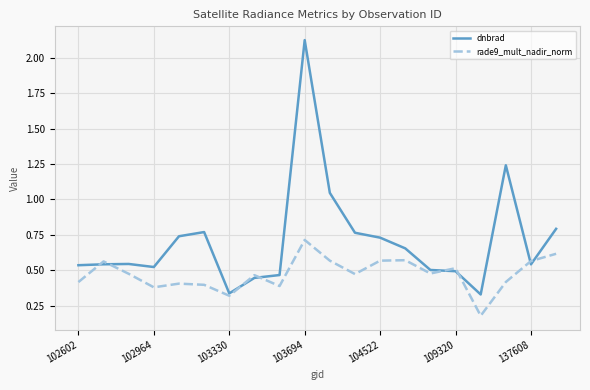

List the series in order of their peak value, highest first.

dnbrad, rade9_mult_nadir_norm